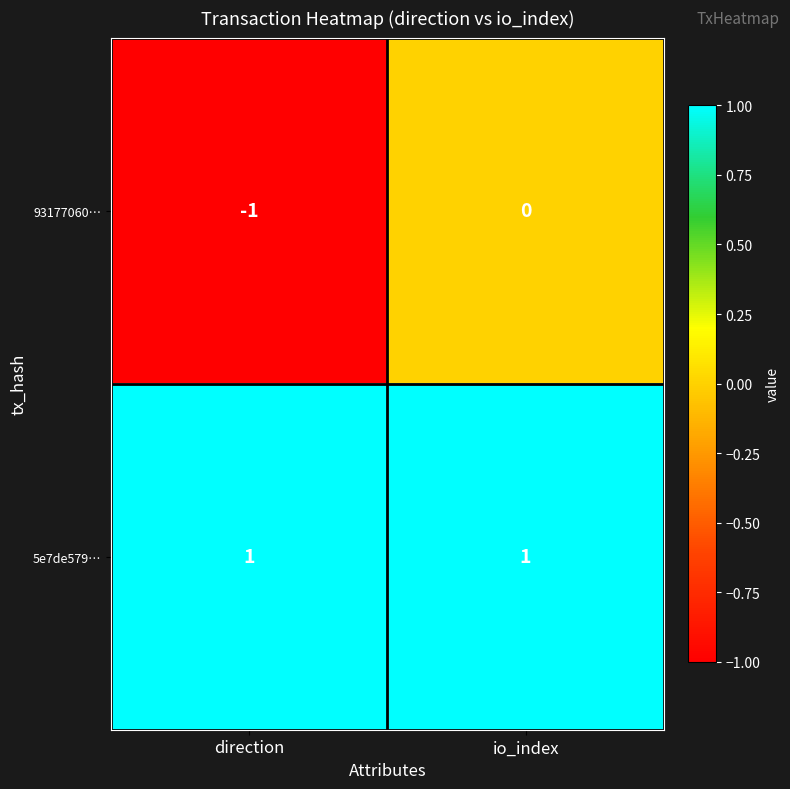

Which category has the lowest value in the 93177060… series?

direction